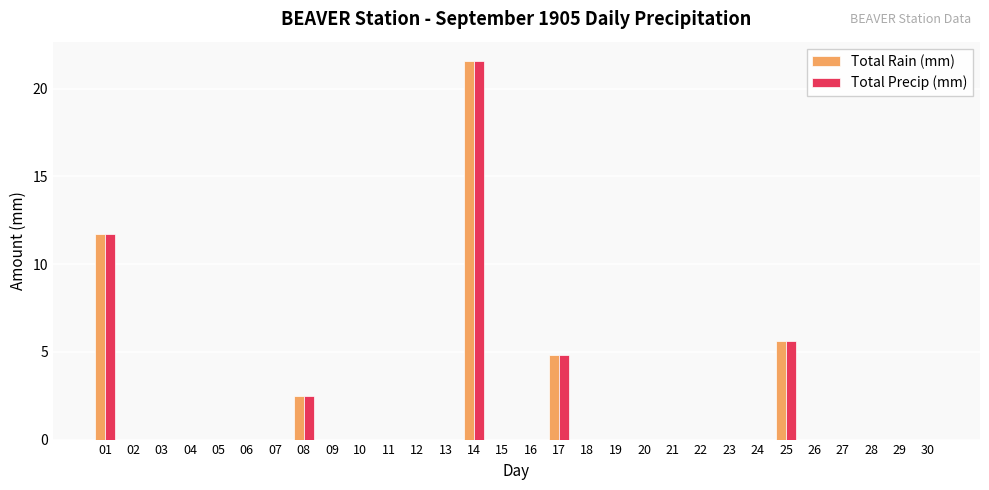

Is it true that Total Rain (mm) equals 14.6 at 06?

False